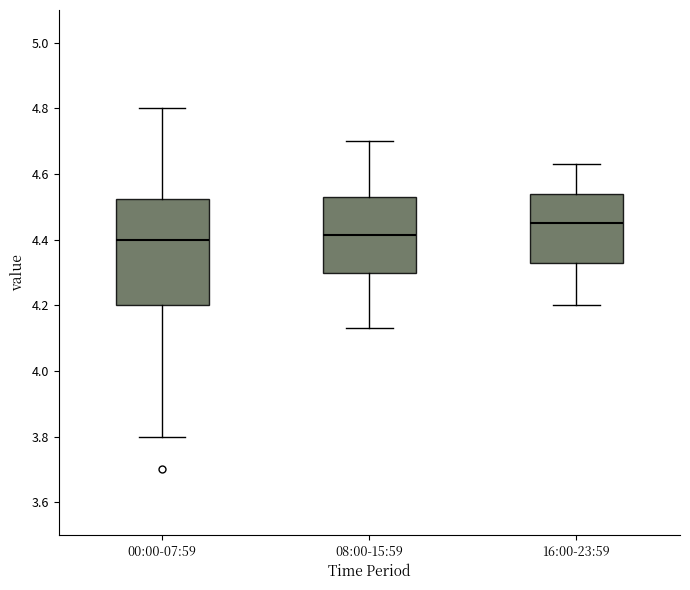

Where is the upper edge of the box for 00:00-07:59 on the y-axis? The values are not printed on the chart, so give them approximately, as read against the axis.

4.52